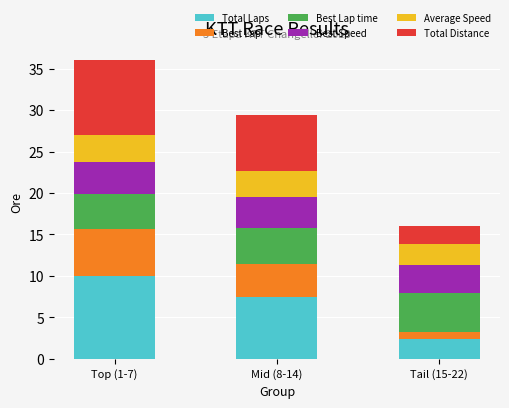

At which category is the sum across all series the highest?

Top (1-7)